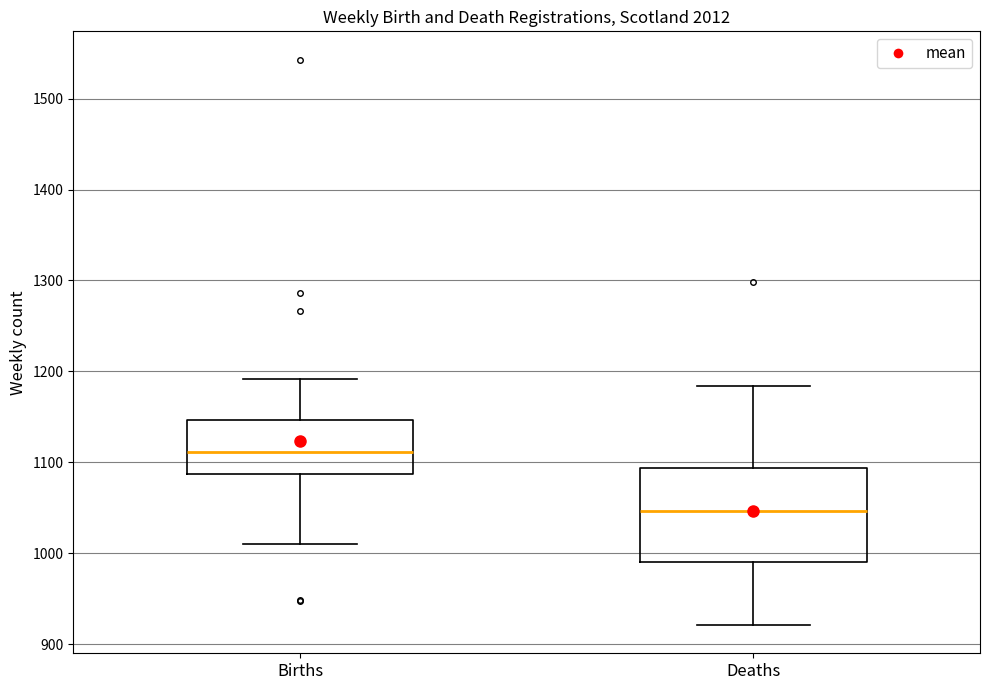

Reading left to right, read every box against the y-axis: the position of its median line, the range the box covers, and the ends of its whiskers. The values are not printed on the chart, so give them approximately, as read against the axis.

Births: median 1110, box 1090 to 1150, whiskers 1010 to 1190
Deaths: median 1050, box 990 to 1090, whiskers 920 to 1180